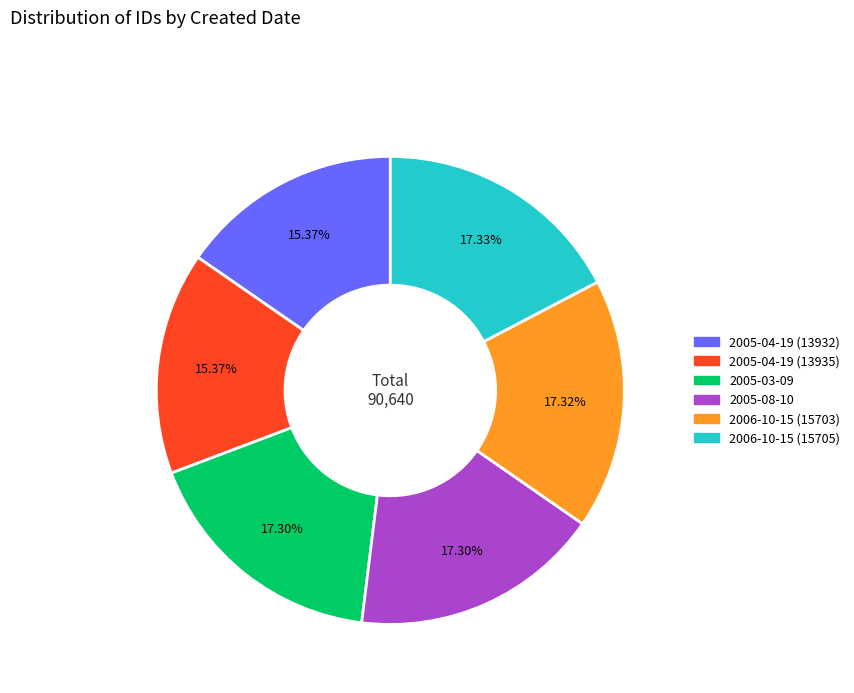

Between 2005-03-09 and 2005-04-19 (13932), which is larger?

2005-03-09